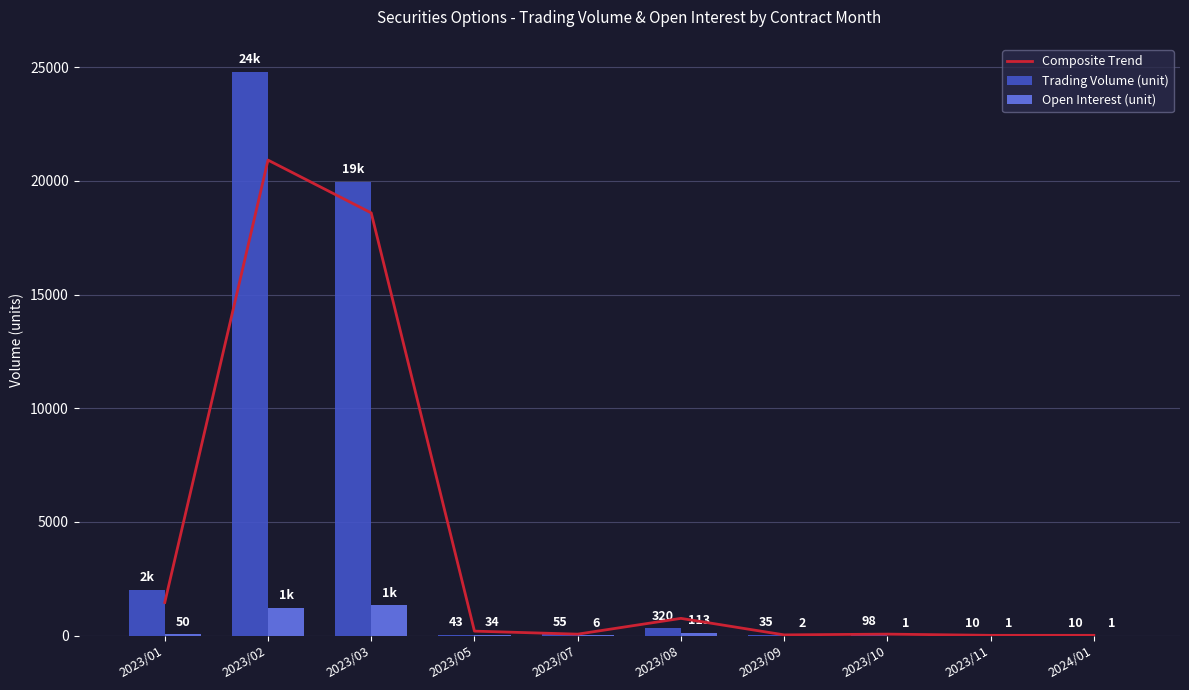

List the labels in order of Open Interest (unit) value, largest first.

2023/03, 2023/02, 2023/08, 2023/01, 2023/05, 2023/07, 2023/09, 2023/10, 2023/11, 2024/01